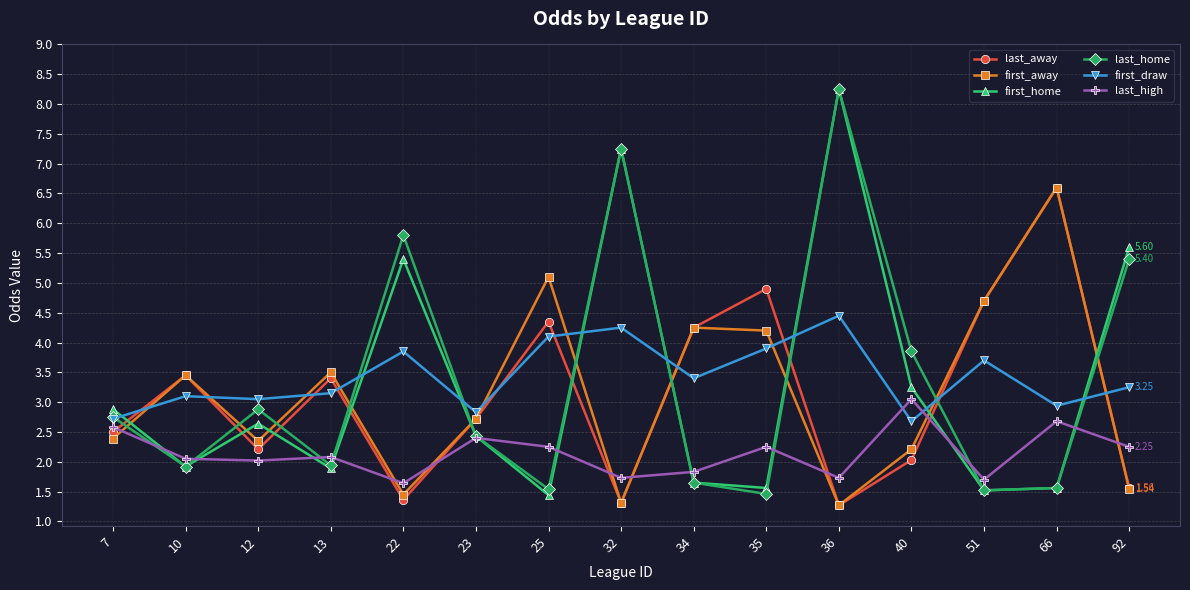

At which category does last_away reach its first local valley?

12